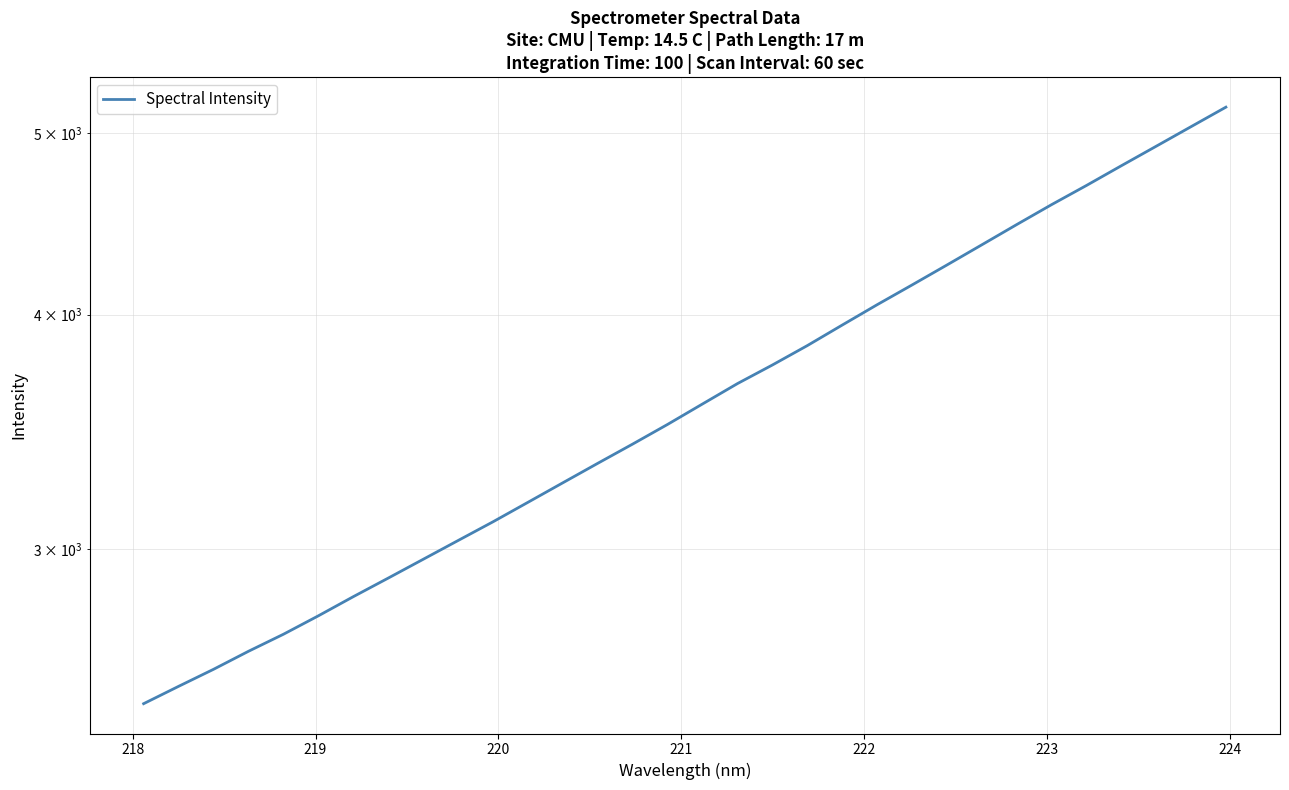

What is the value of the 6th point from the left?

2764.7